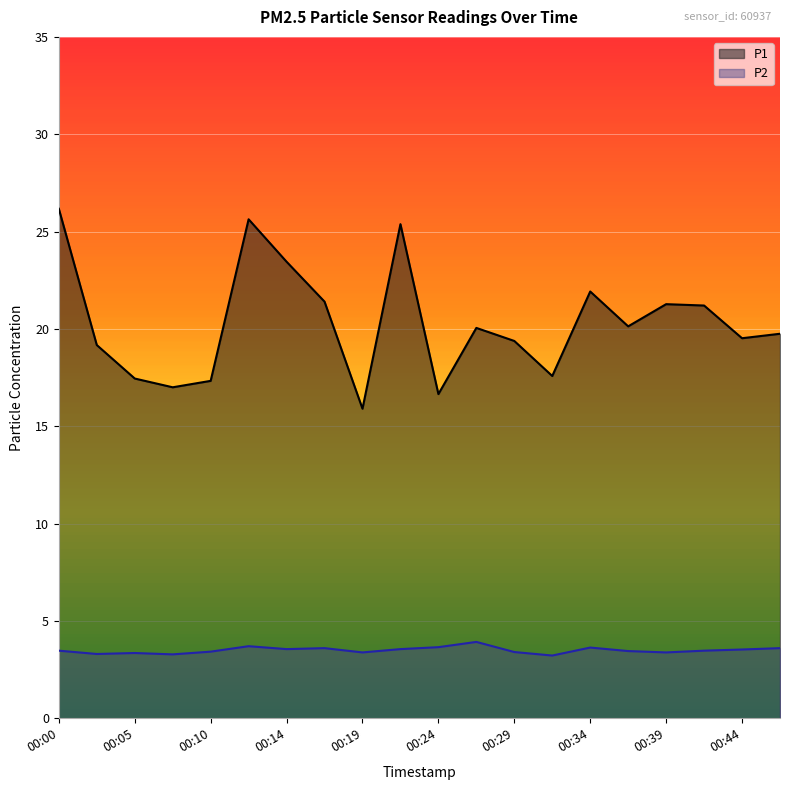

True or false: P1 and P2 intersect in this chart.

False